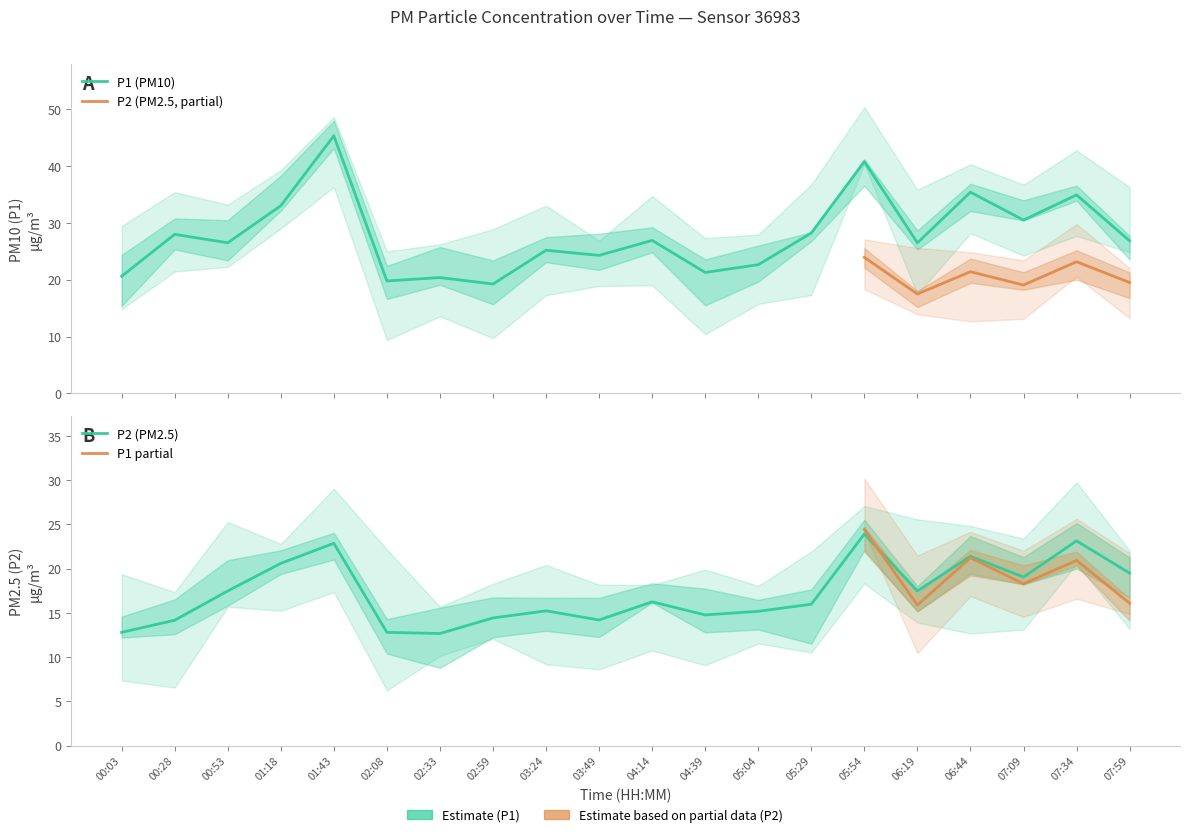

What are all the series names shown in the legend?

P1, P2